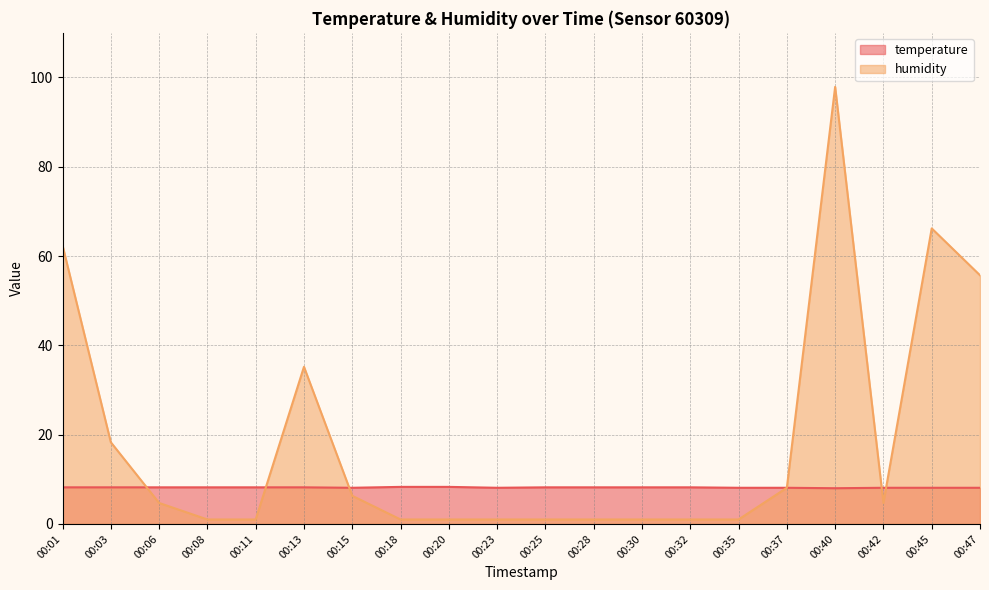

The humidity series shows 1.0 at 00:25. True or false?

True